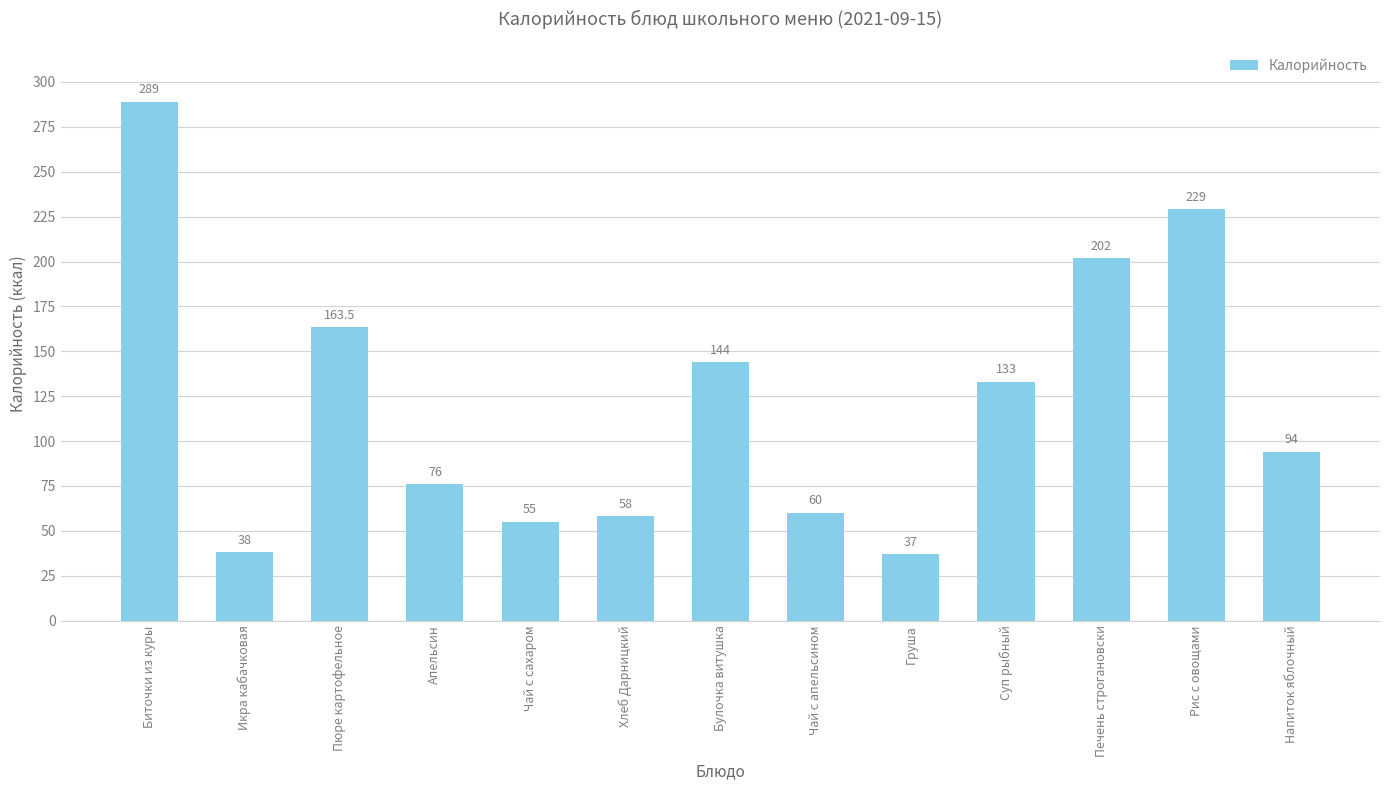

Is it true that the value at Печень строгановски is 202.0?

True